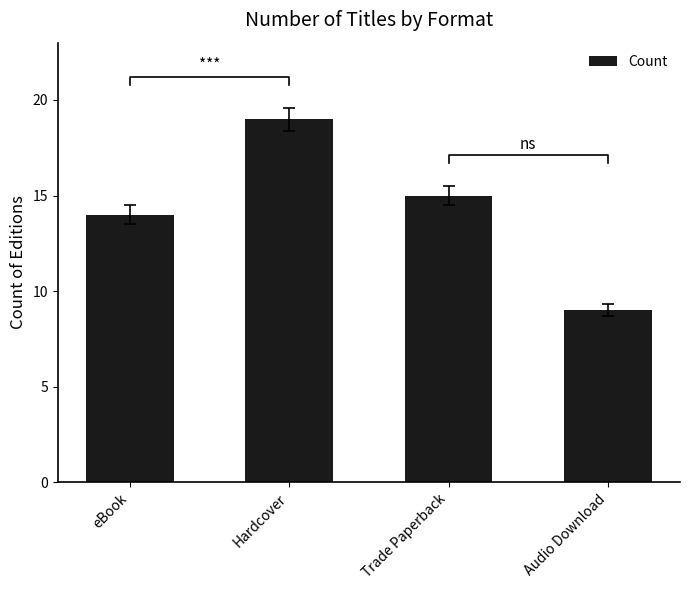

Rank the categories by value from lowest to highest.

Audio Download, eBook, Trade Paperback, Hardcover